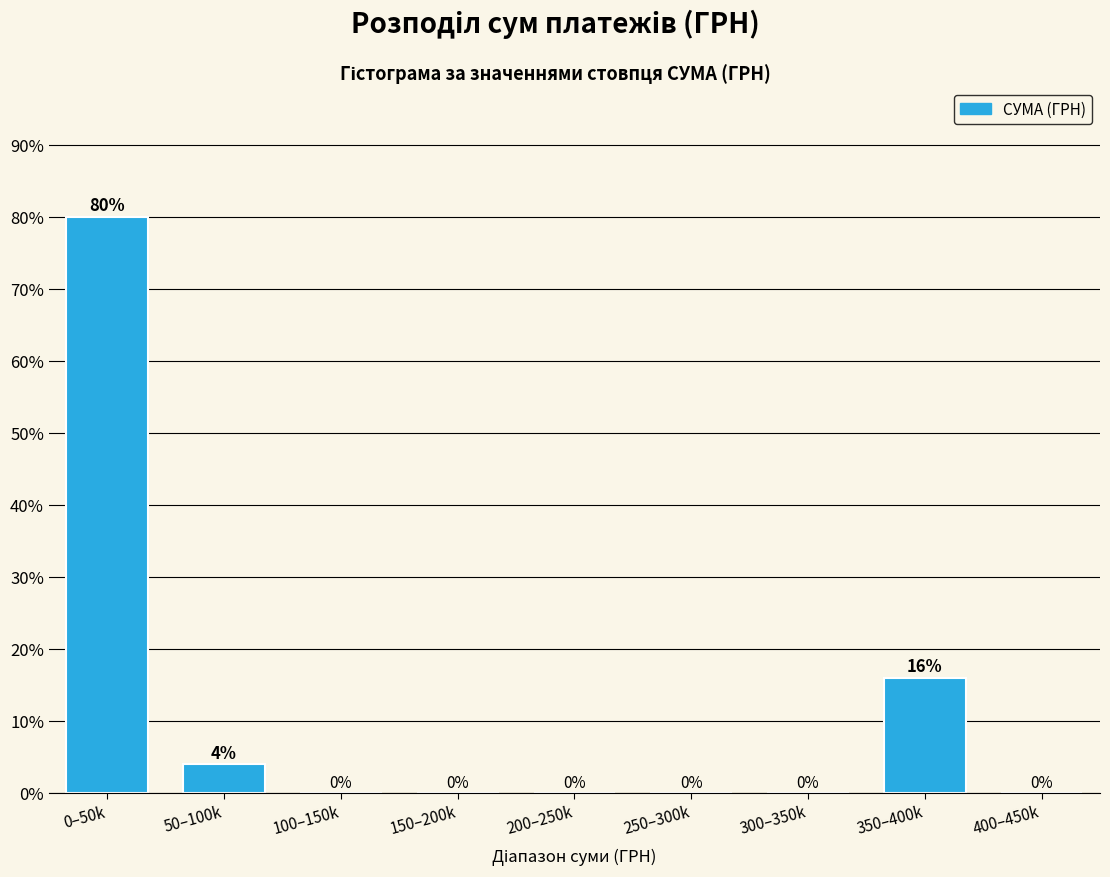

Reading left to right, what are all the values shown in this chart?

0–50k=80	50–100k=4	100–150k=0	150–200k=0	200–250k=0	250–300k=0	300–350k=0	350–400k=16	400–450k=0